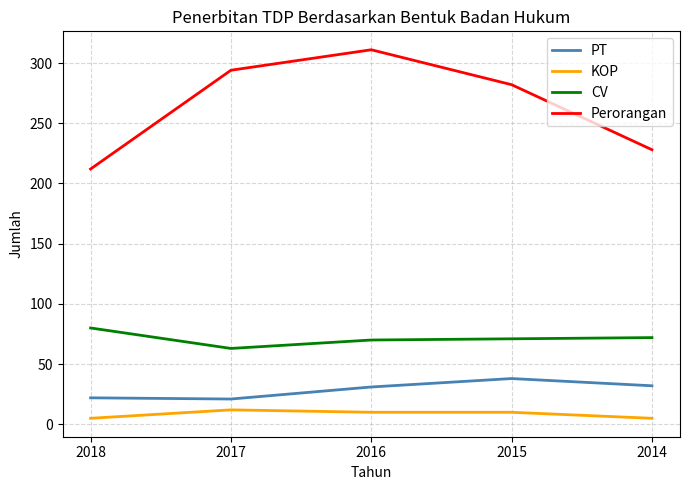

True or false: KOP and Perorangan intersect in this chart.

False